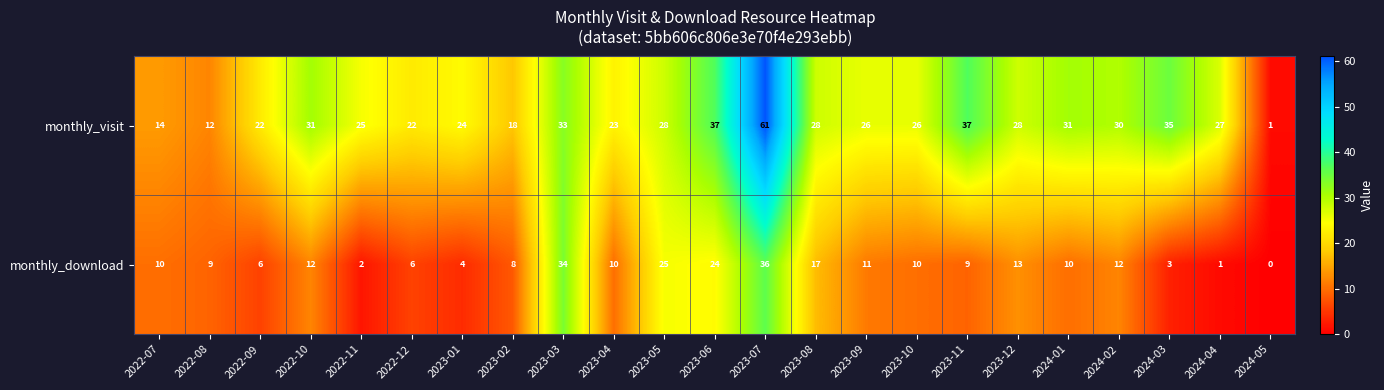

Which series has the largest total across all categories?

monthly_visit